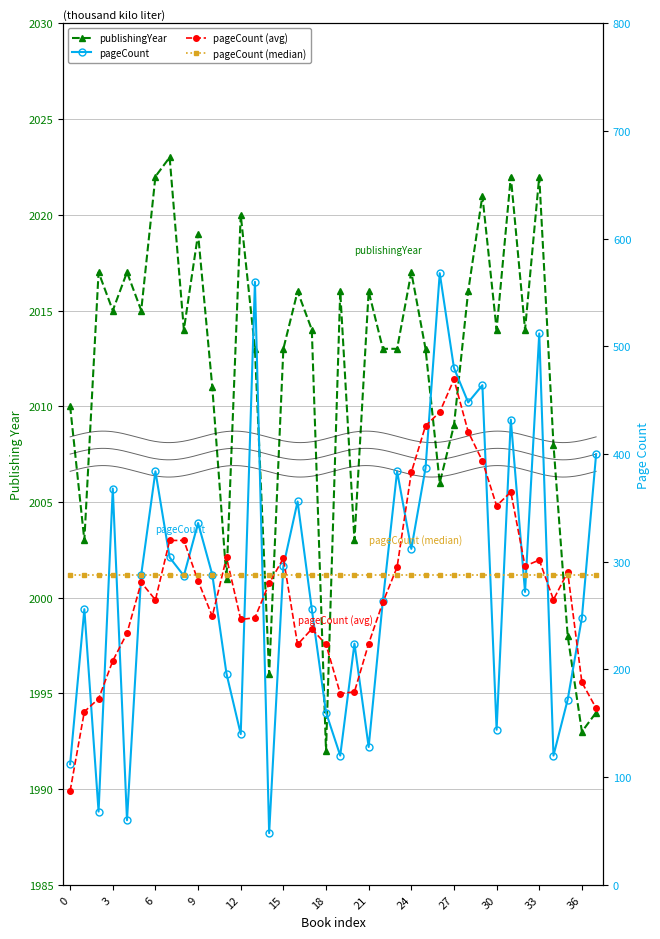

Which series changed the most between 3 and 12?

pageCount